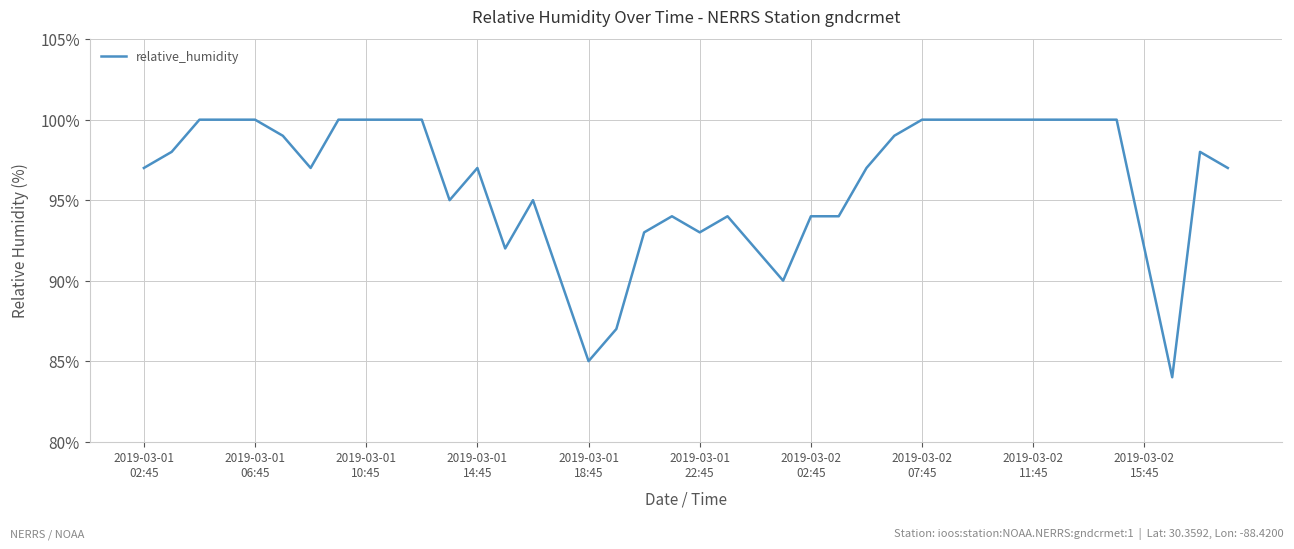

What is the greatest value displayed?

100